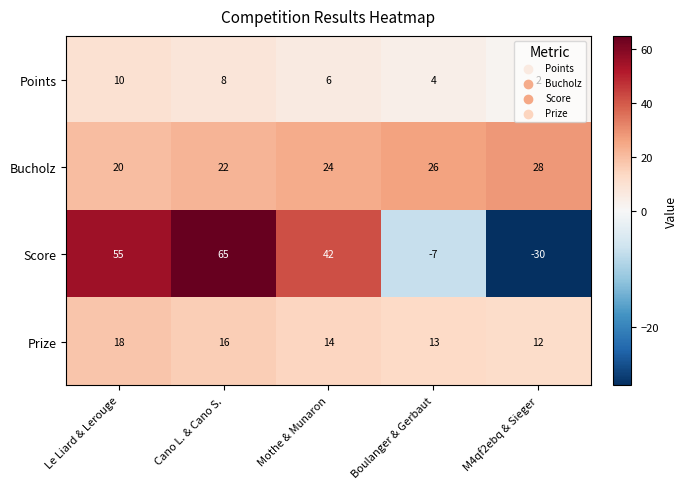

Rank the series by their maximum value, from lowest to highest.

Points, Prize, Bucholz, Score